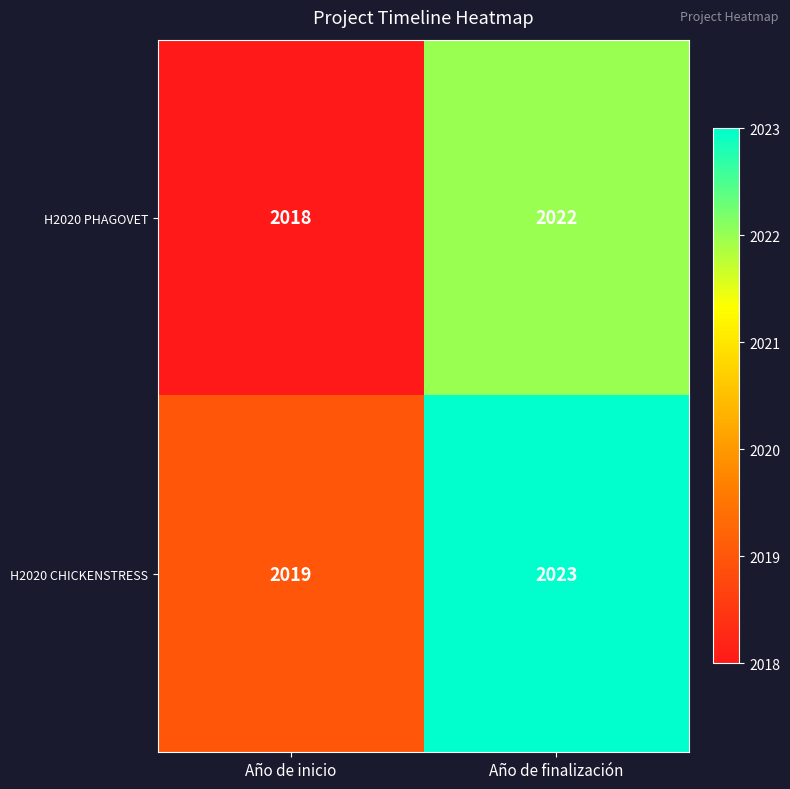

Which label corresponds to the largest value in the chart?

Año de finalización